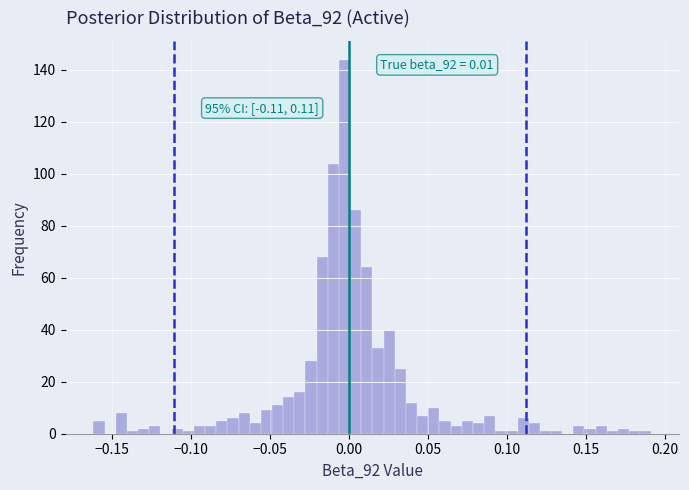

Around what value on the x-axis is the tallest bar? Give the approximate position of its centre, as read against the axis.

-0.005